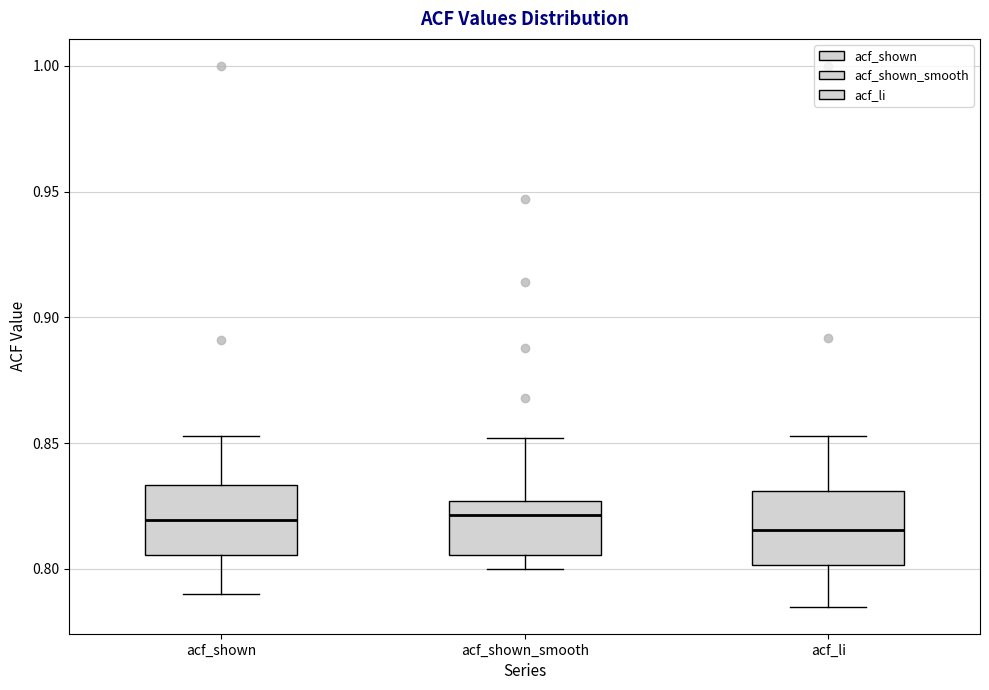

Reading left to right, transcribe this box plot: for each box, give where its median line is, the range the box spans, and where its two whiskers end, as read against the y-axis. The values are not printed on the chart, so give them approximately, as read against the axis.

acf_shown: median 0.820, box 0.805 to 0.835, whiskers 0.790 to 0.855
acf_shown_smooth: median 0.820, box 0.805 to 0.825, whiskers 0.800 to 0.850
acf_li: median 0.815, box 0.800 to 0.830, whiskers 0.785 to 0.855